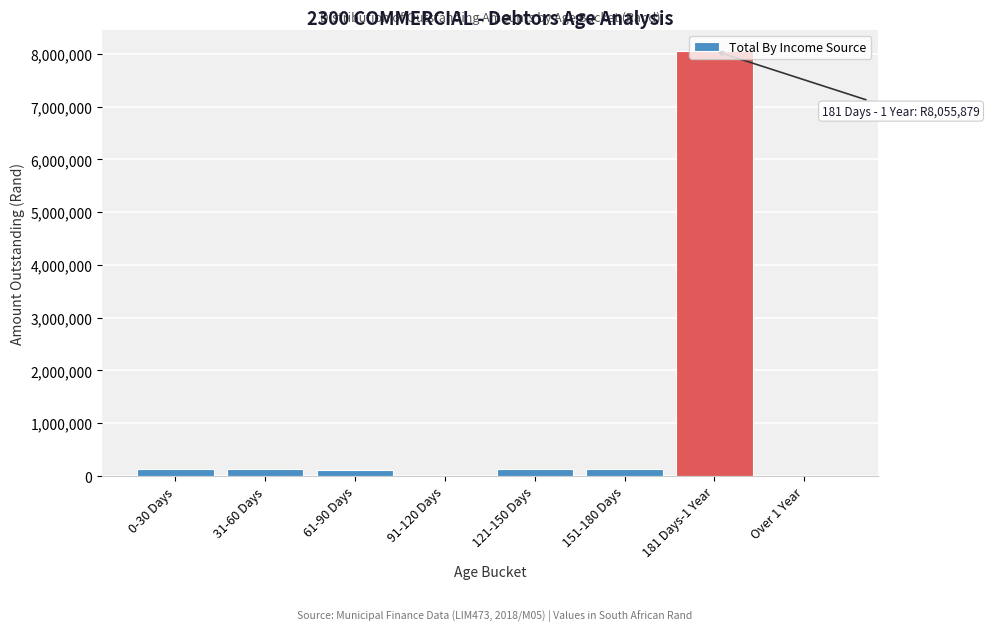

What is the maximum value shown in the chart?

8055879.0